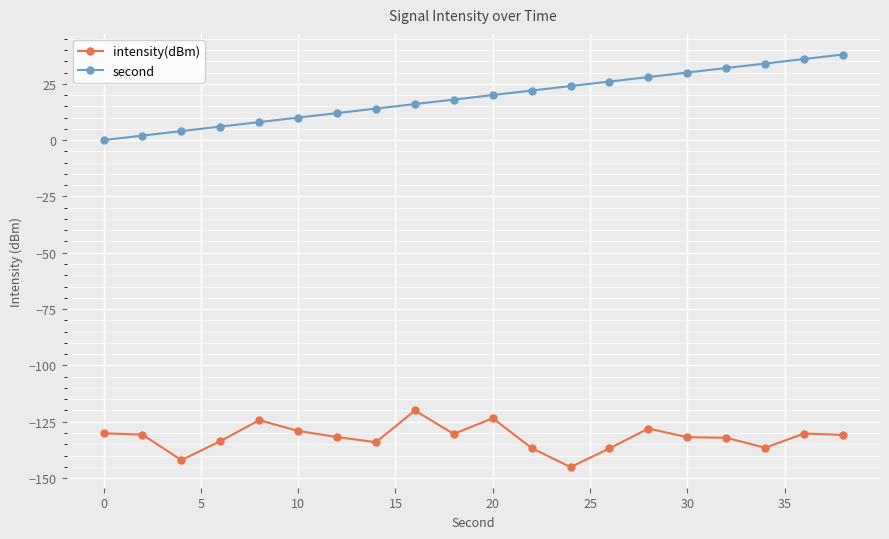

What is the difference between the second highest and second lowest values in the intensity(dBm) series?

18.6